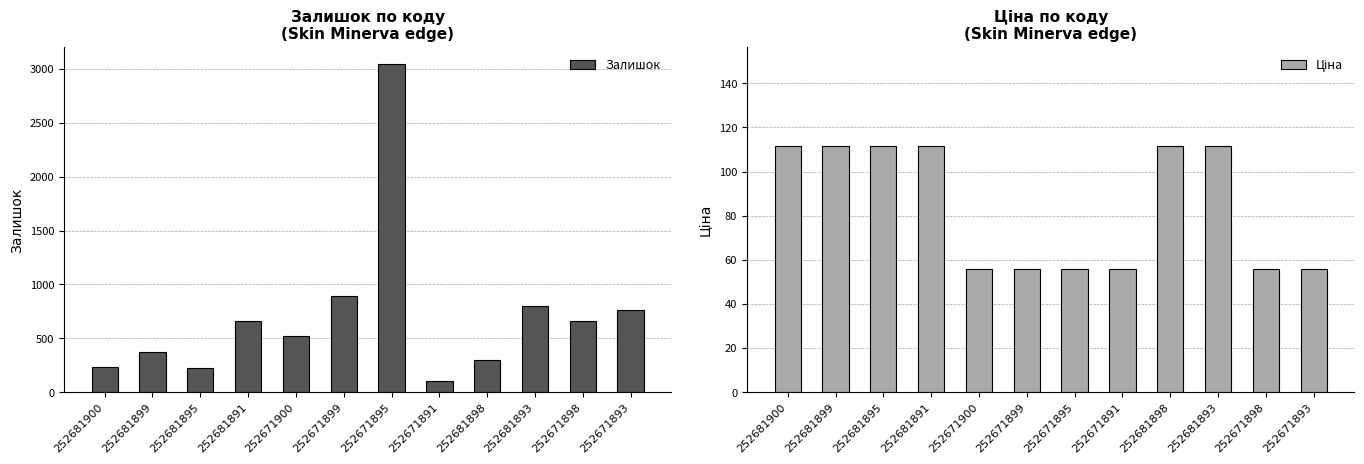

Rank the categories by Залишок value from highest to lowest.

252671895, 252671899, 252681893, 252671893, 252681891, 252671898, 252671900, 252681899, 252681898, 252681900, 252681895, 252671891